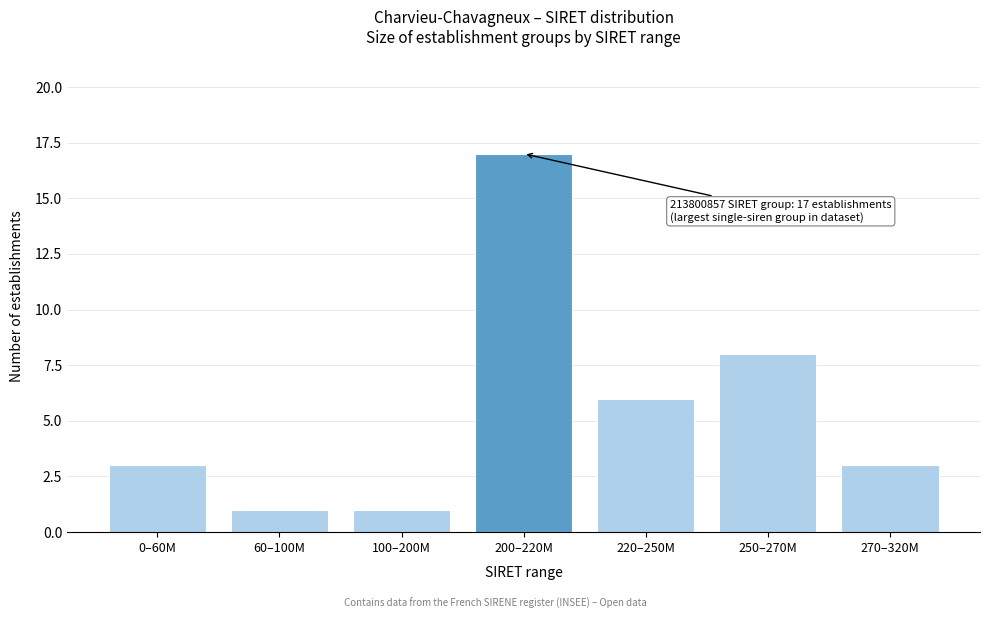

Reading right to left, what are all the values shown in this chart?

3	8	6	17	1	1	3